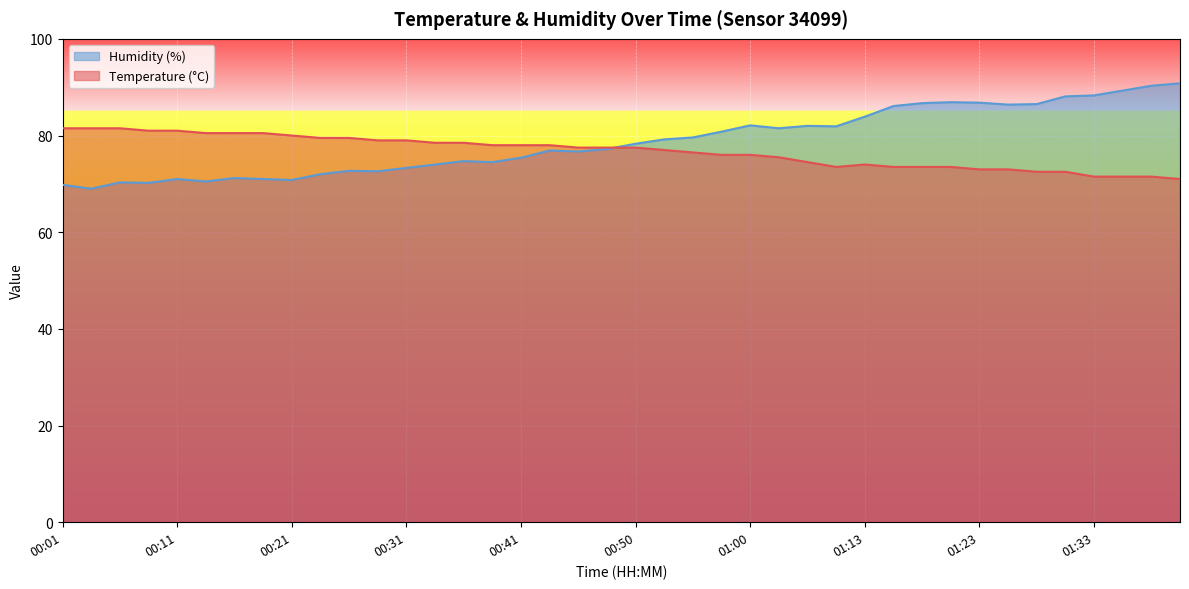

At which category does Temperature (°C) reach its first local valley?

01:08